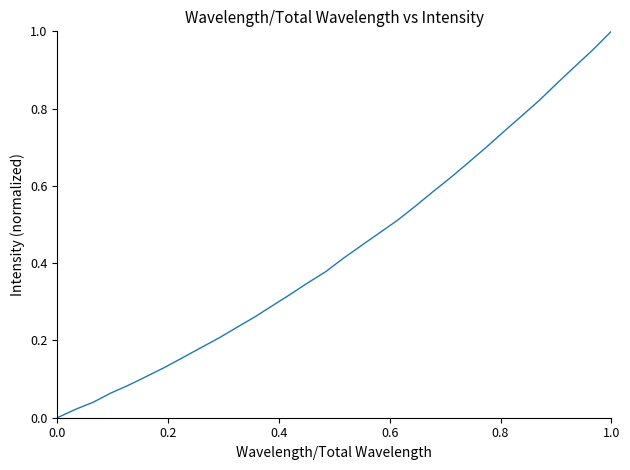

Does the chart have visible grid lines?

No